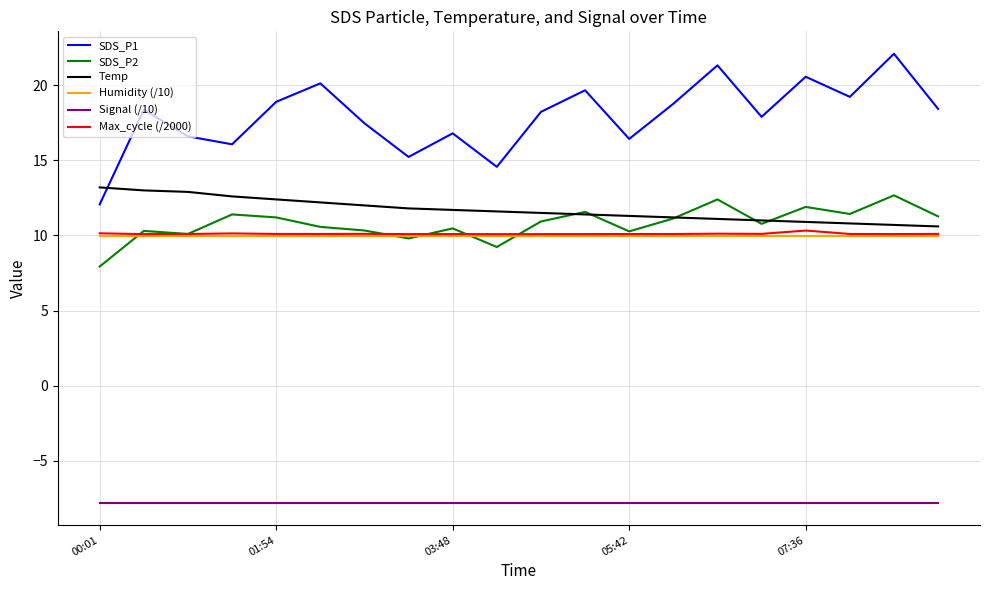

Which series has the largest total across all categories?

SDS_P1